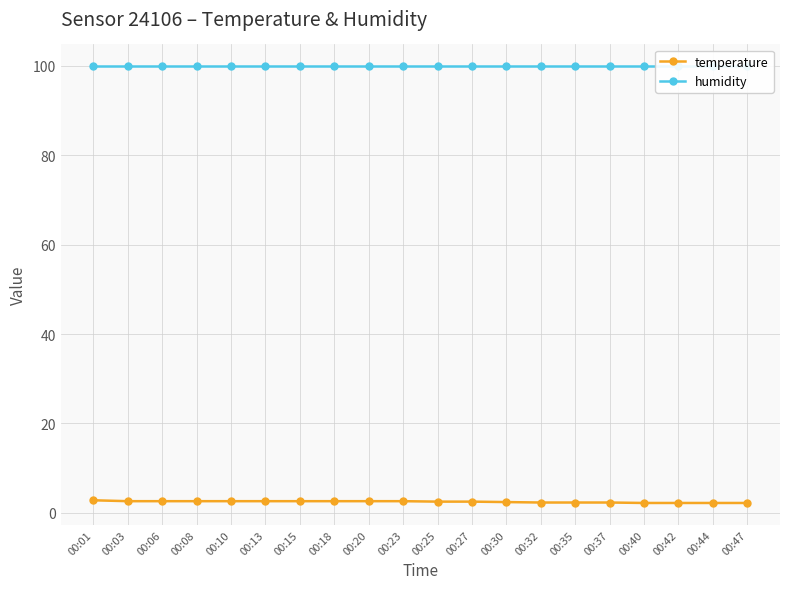

Is it true that humidity equals 46.5 at 00:08?

False